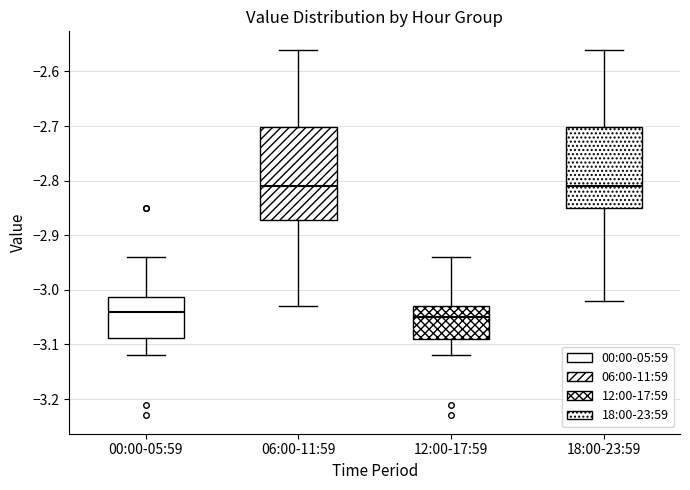

Which box is the tallest, from its lower edge to its upper edge?

06:00-11:59